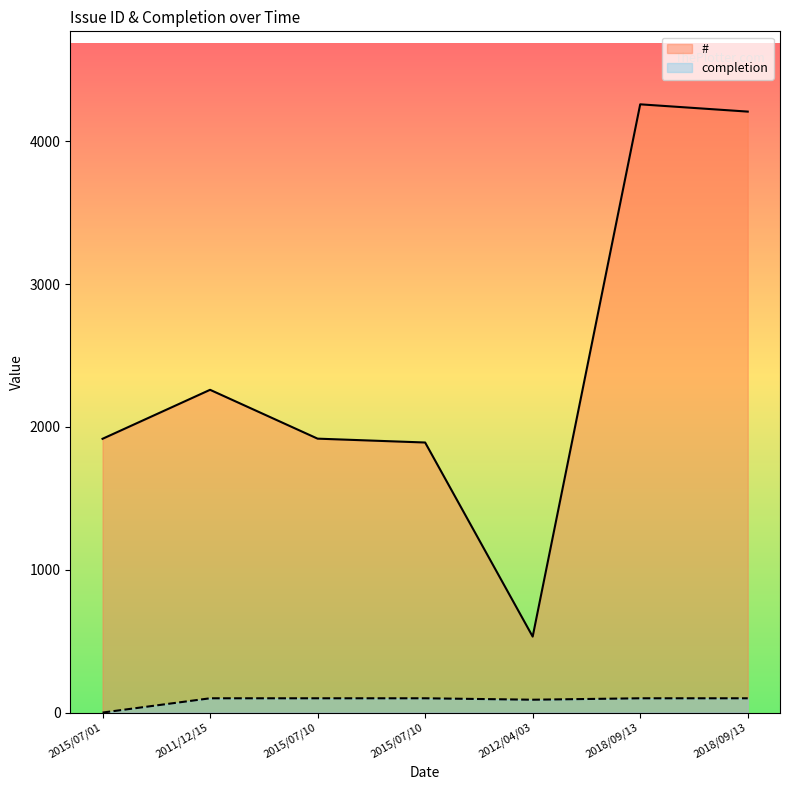

What is the average value of the # series?

2426